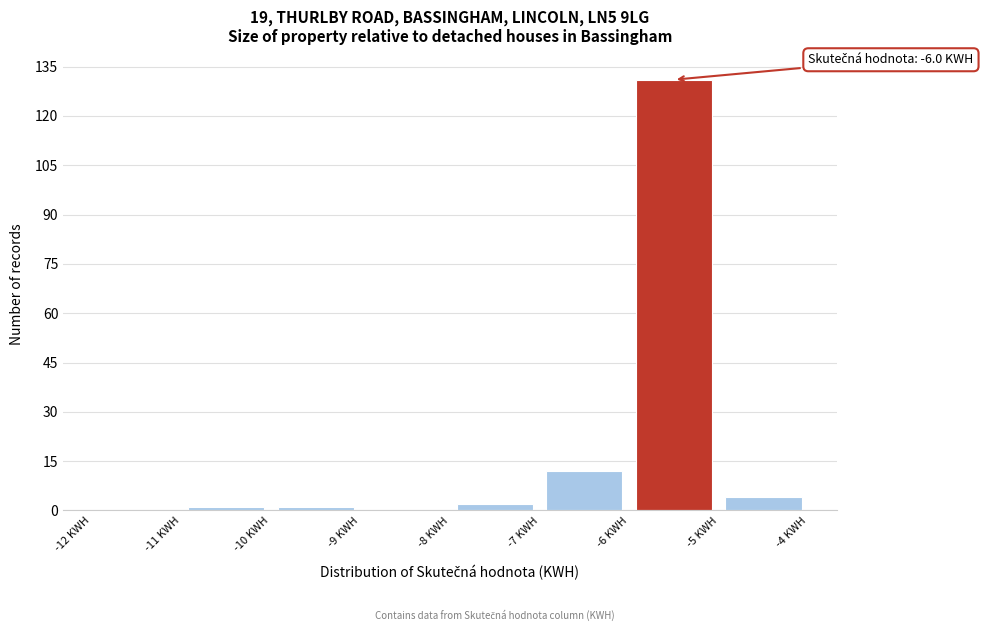

Over which range of the x-axis is the bar tallest?

-6 to -5